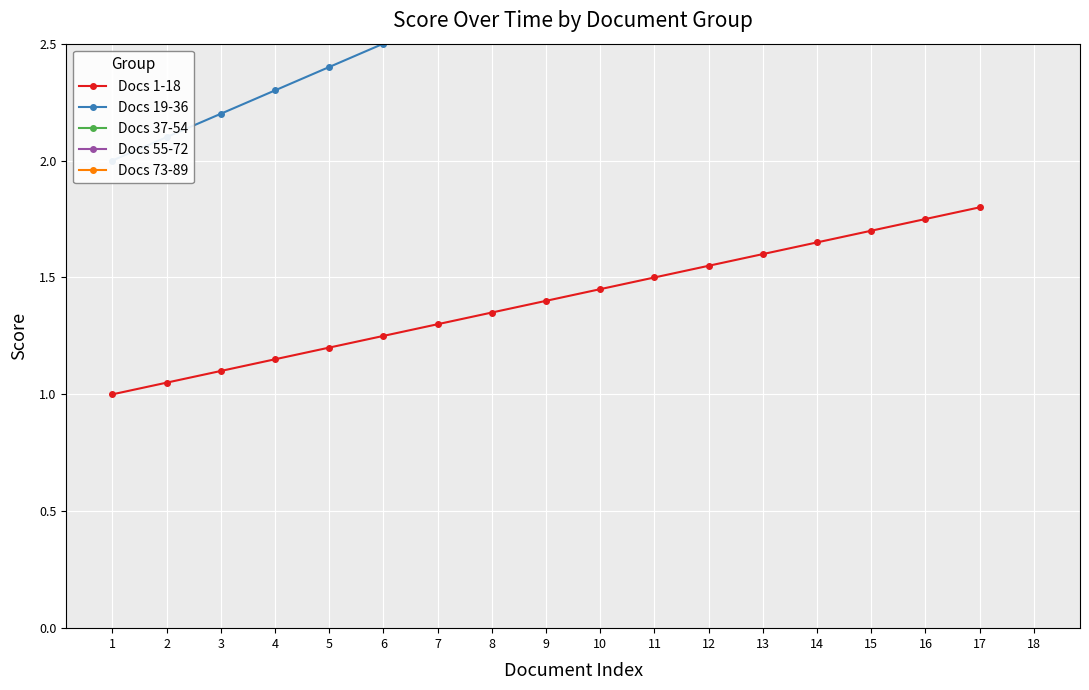

True or false: Docs 55-72 and Docs 37-54 cross at least once.

False